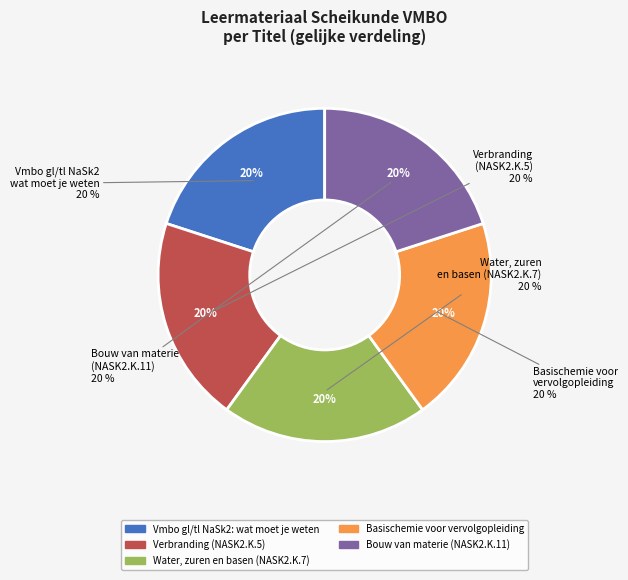

Count the number of slices in the pie.

5